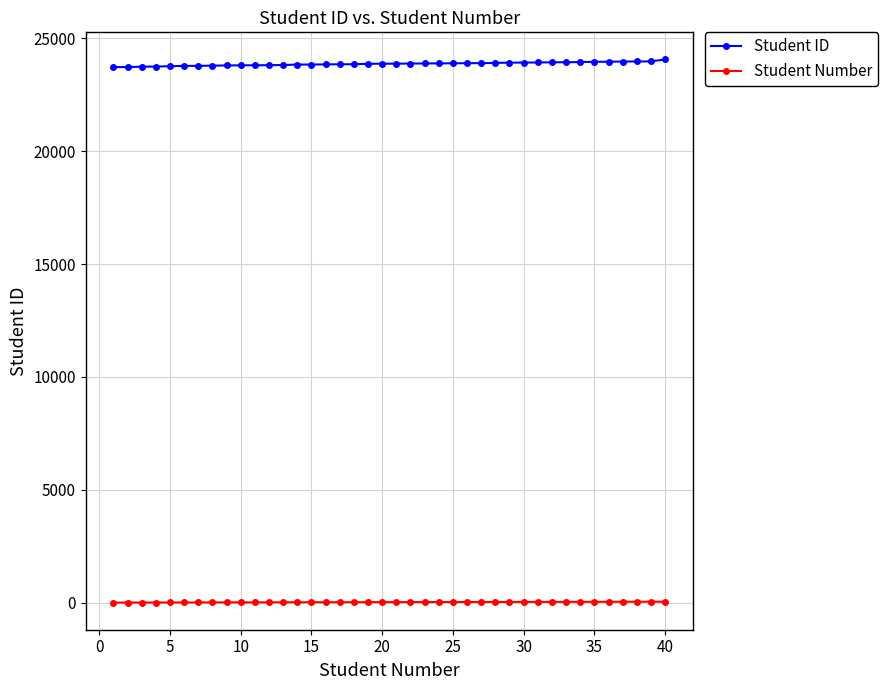

What is the lowest value of the Student ID series?

23727